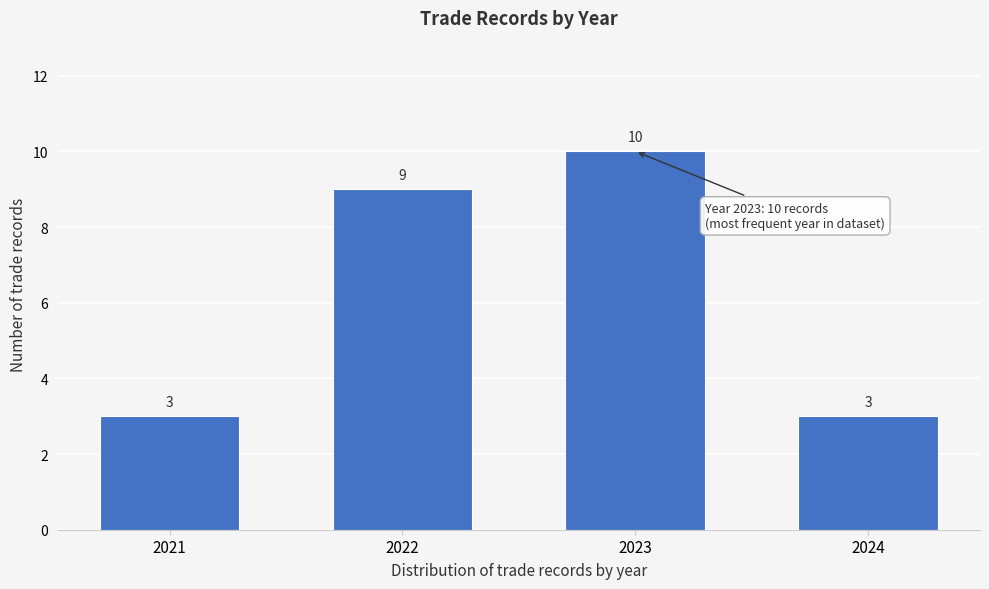

Reading left to right, extract all data points from this chart.

2021=3	2022=9	2023=10	2024=3